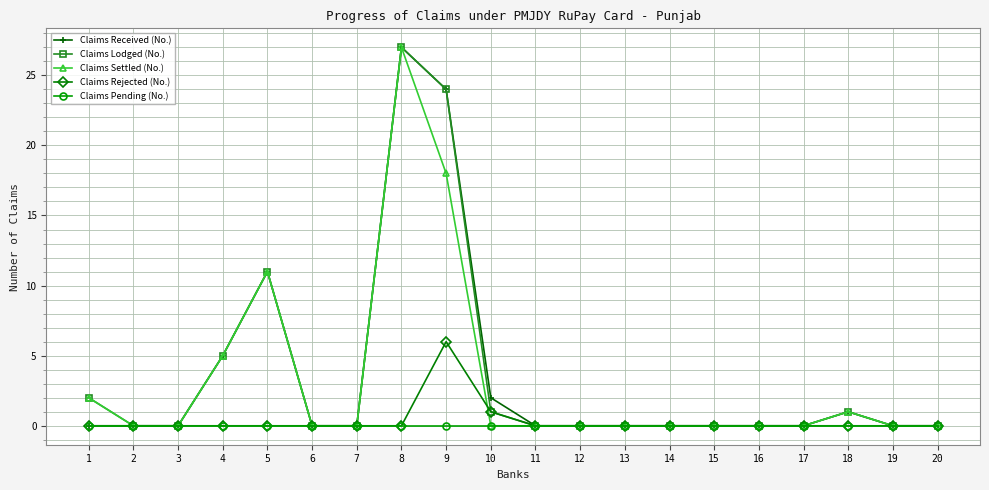

What is the highest value of the Claims Received (No.) series?

27